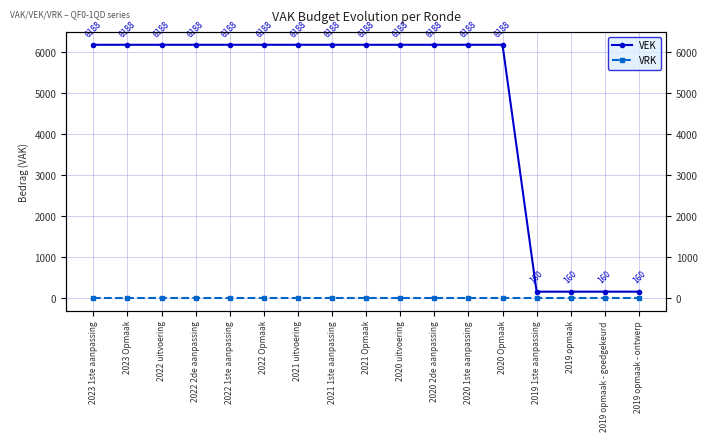

At 2021 1ste aanpassing, list the series in order from largest to smallest.

VEK, VRK